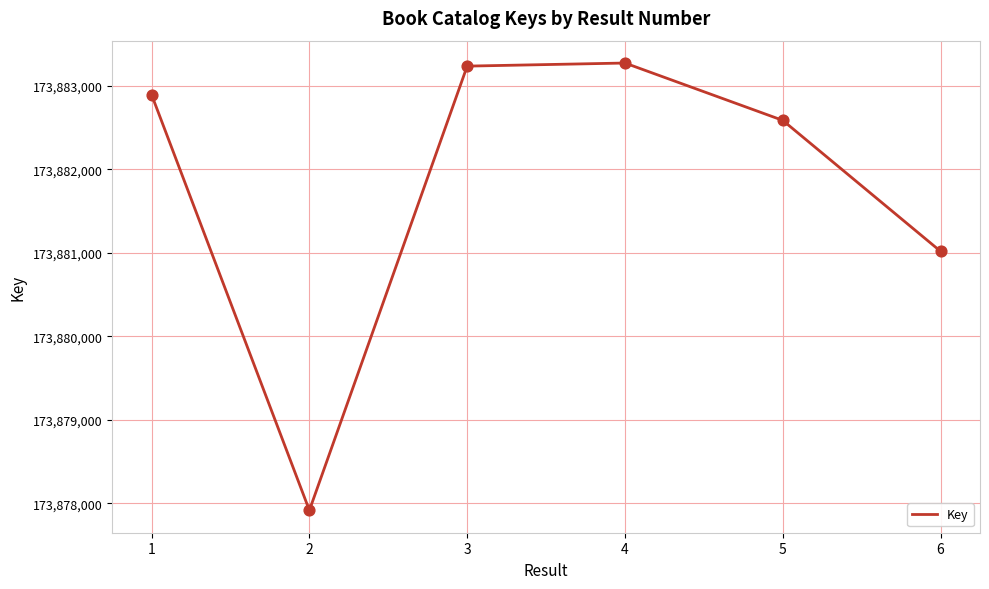

What is the ratio of the value at 4 to the value at 1?

1.0